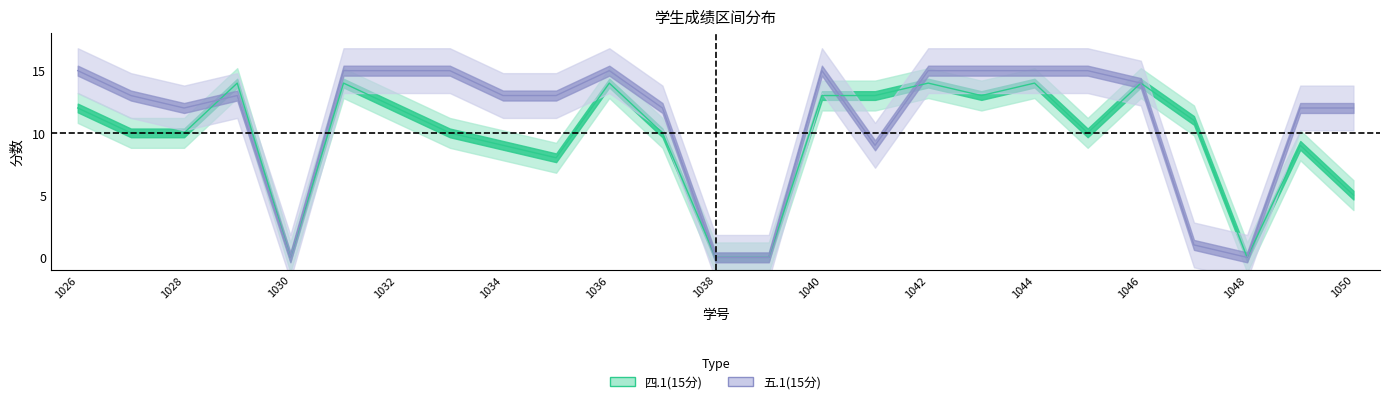

True or false: 五.1(15分) has a value of 13 at 2022131035.

True